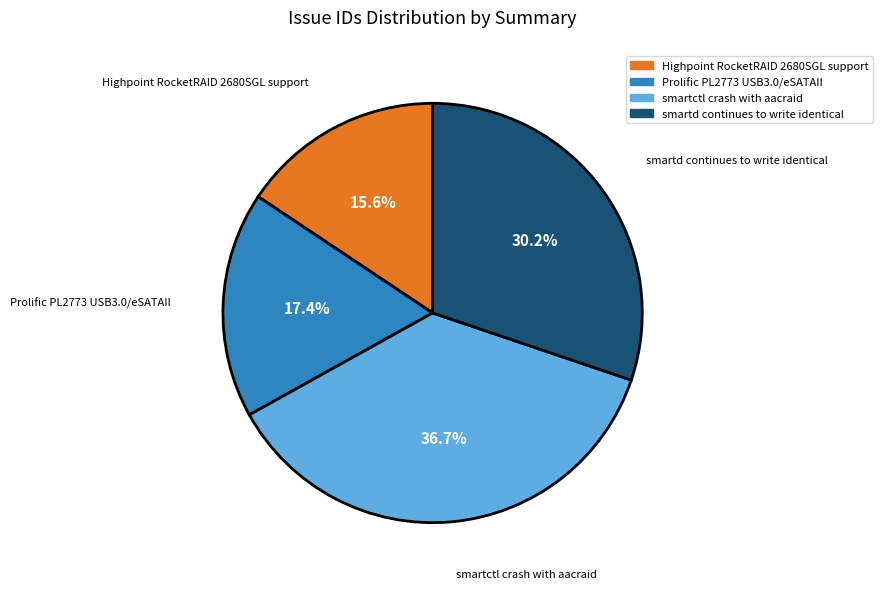

What is the total percentage of smartctl crash with aacraid and Highpoint RocketRAID 2680SGL support?

52.4%